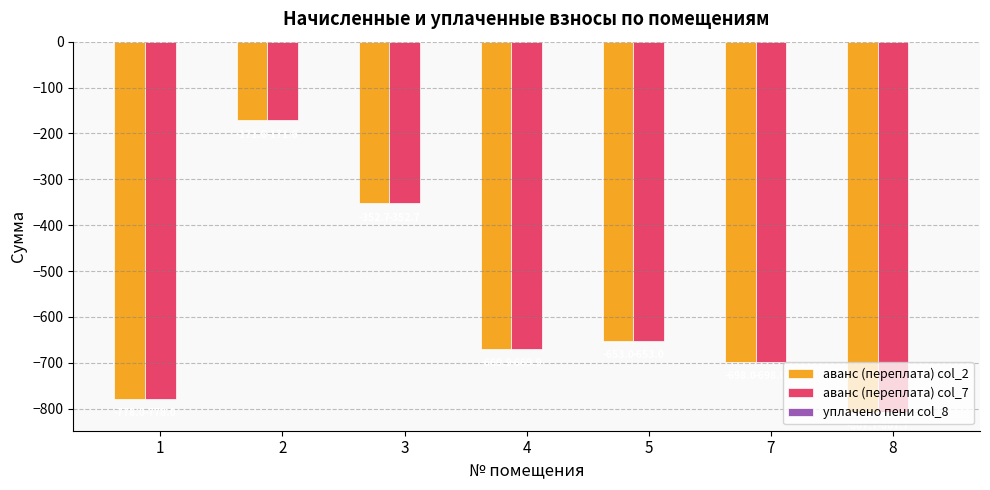

The value of аванс (переплата) col_7 at 1 is -778.0. True or false?

True